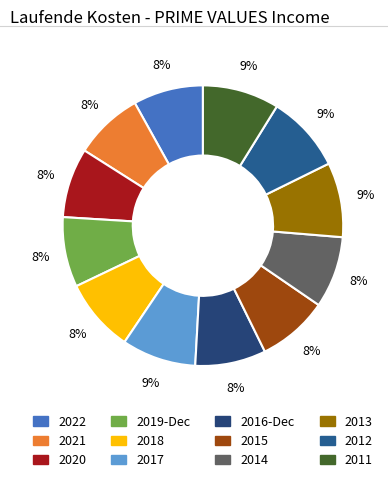

To the nearest percent, what is the difference between the largest and smallest slice percentages?

1%